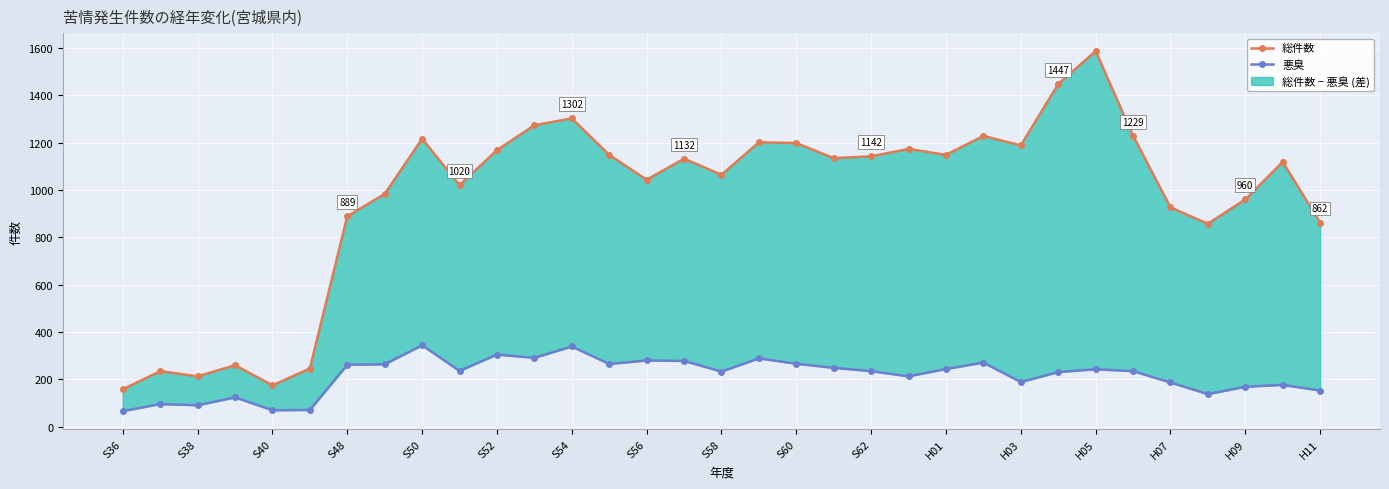

Rank the series at 19 from highest to lowest value.

総件数, 悪臭